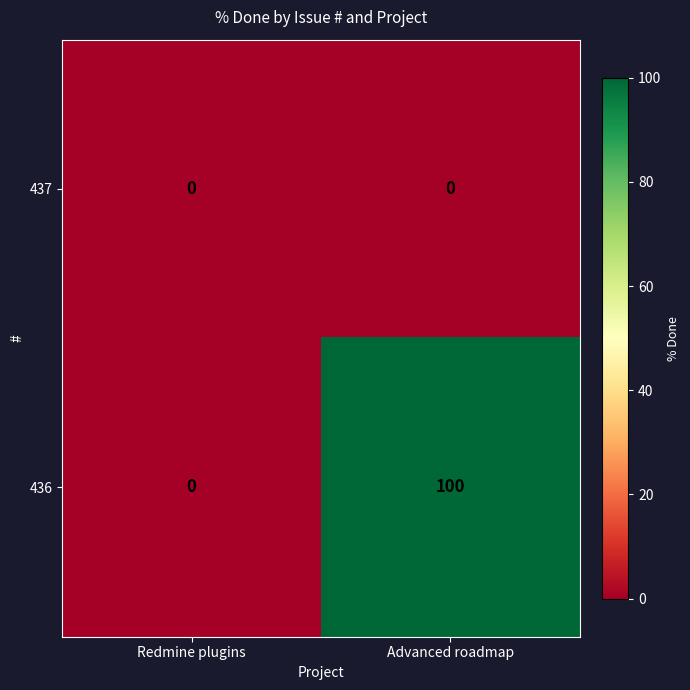

Rank the series by their average value, from lowest to highest.

437, 436